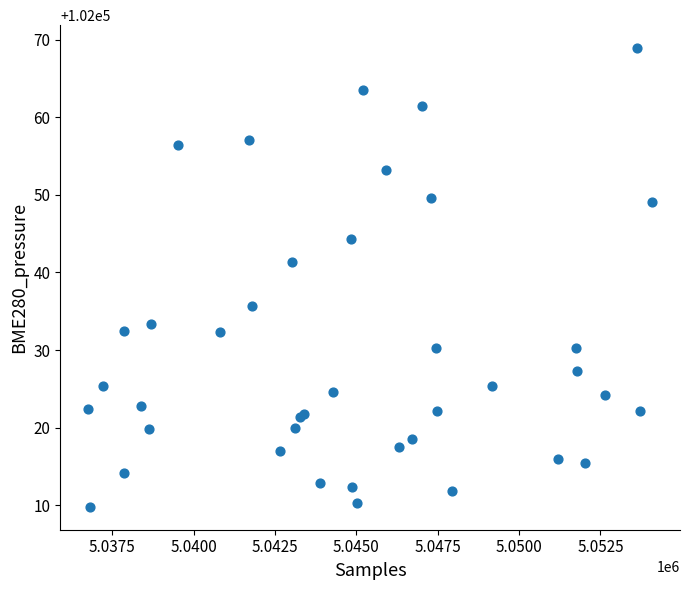

What Y value in the scatter plot is closest to 102039?

102041.4